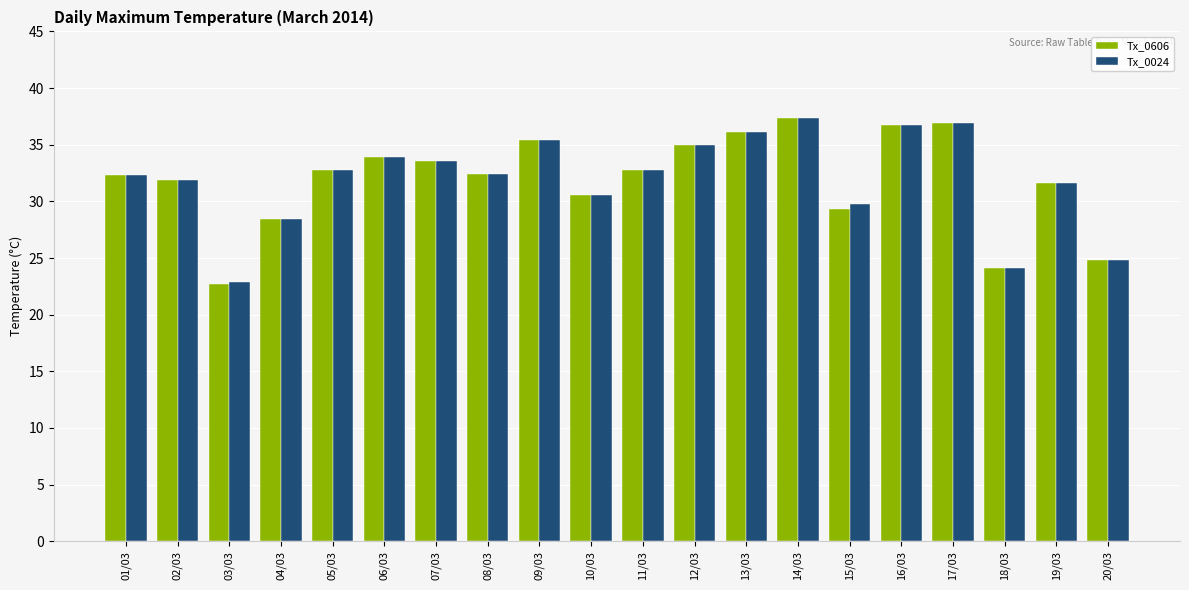

What is the total value across all series at 09/03?

70.8